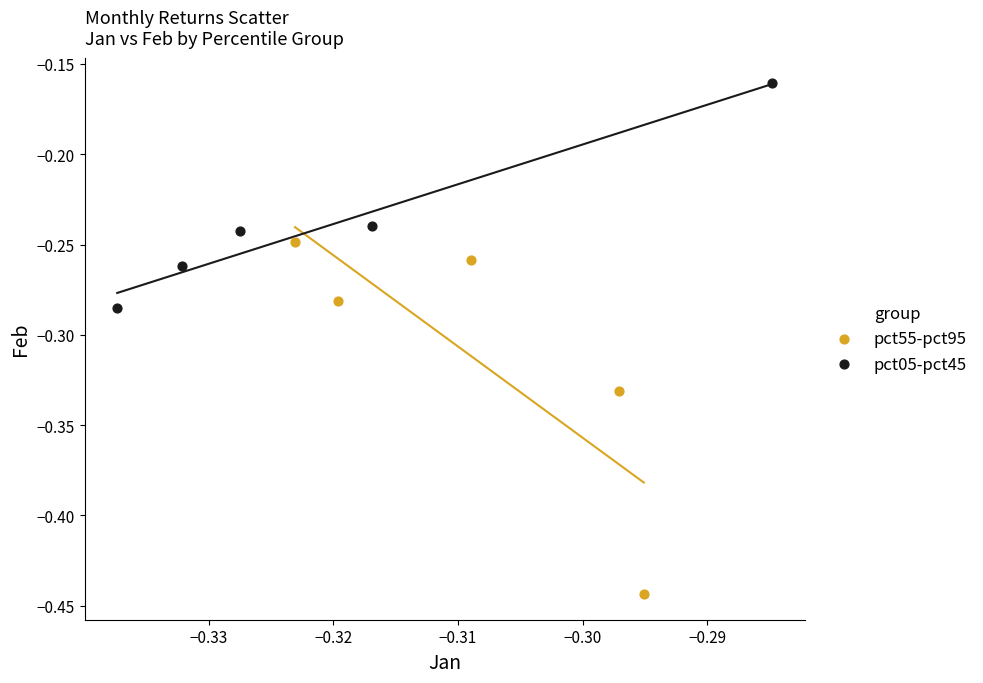

Which series reaches the minimum Y coordinate?

pct55-pct95